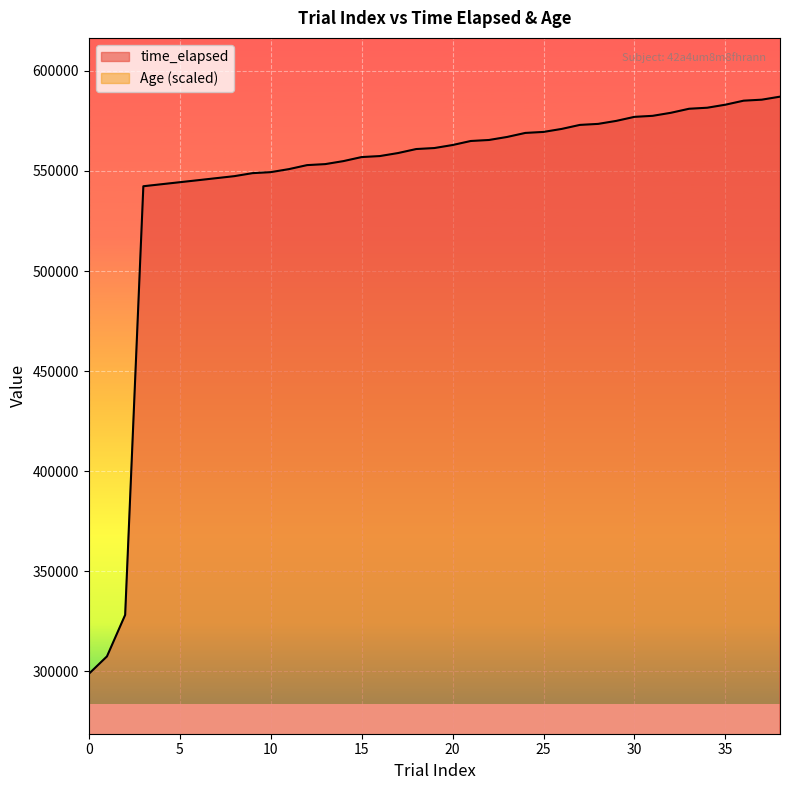

What is the sum of all values?

21238533